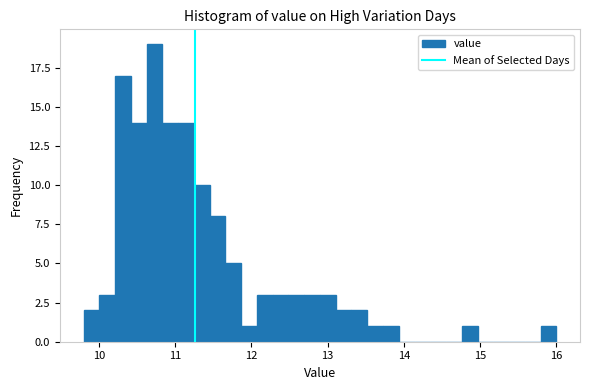

Read against the x-axis, roughly where is the centre of the tallest bar?

10.7